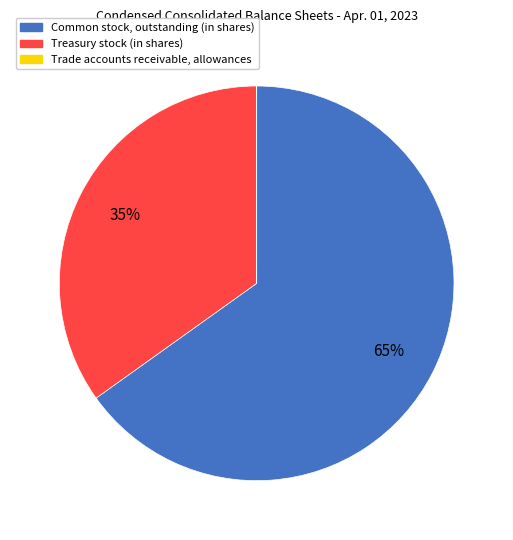

Is the sum of Treasury stock (in shares) and Common stock, outstanding (in shares) greater than half?

Yes